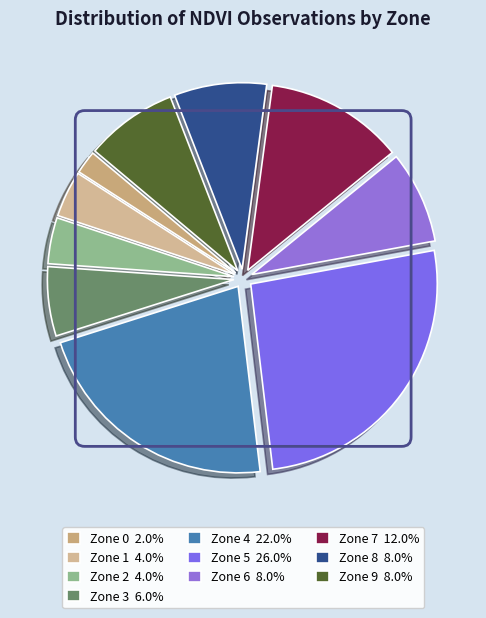

What percentage is NOT represented by Zone 2?

96.0%